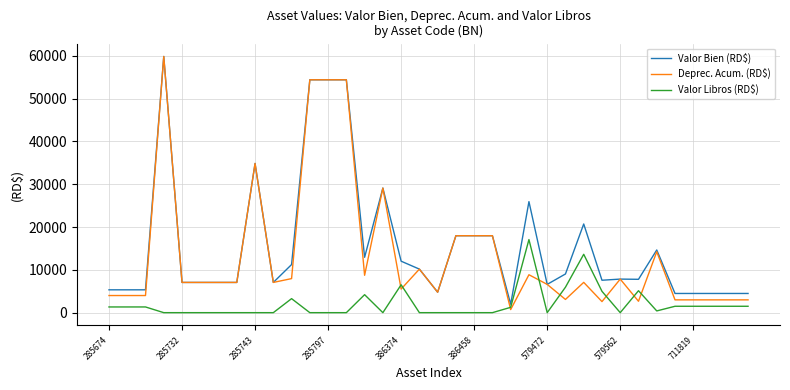

Which series has the widest spread of values?

Deprec. Acum. (RD$)